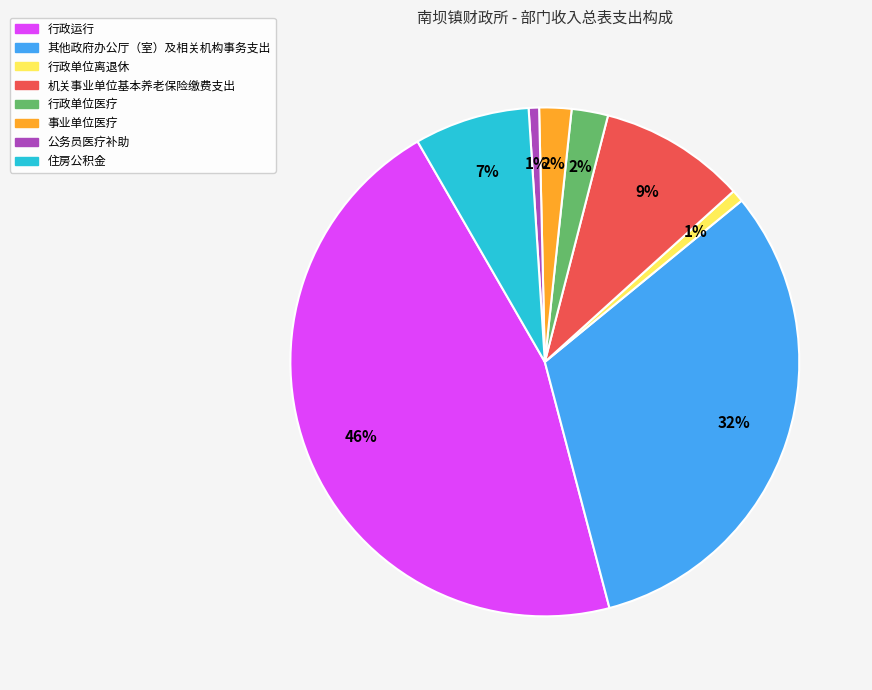

True or false: 行政单位医疗 accounts for 10% of the total.

False